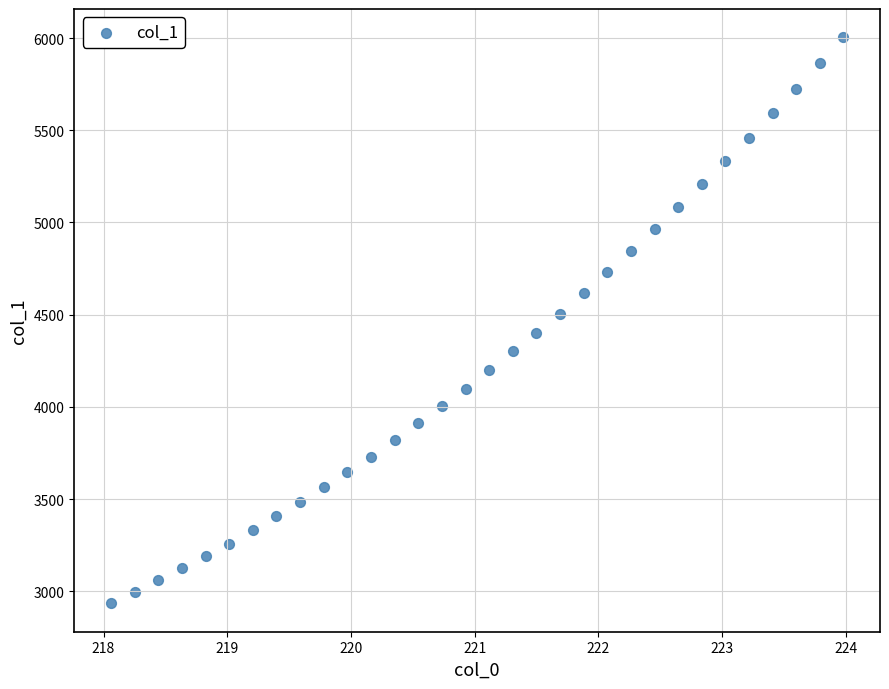

What is the range of X values (max minus min)?

5.9